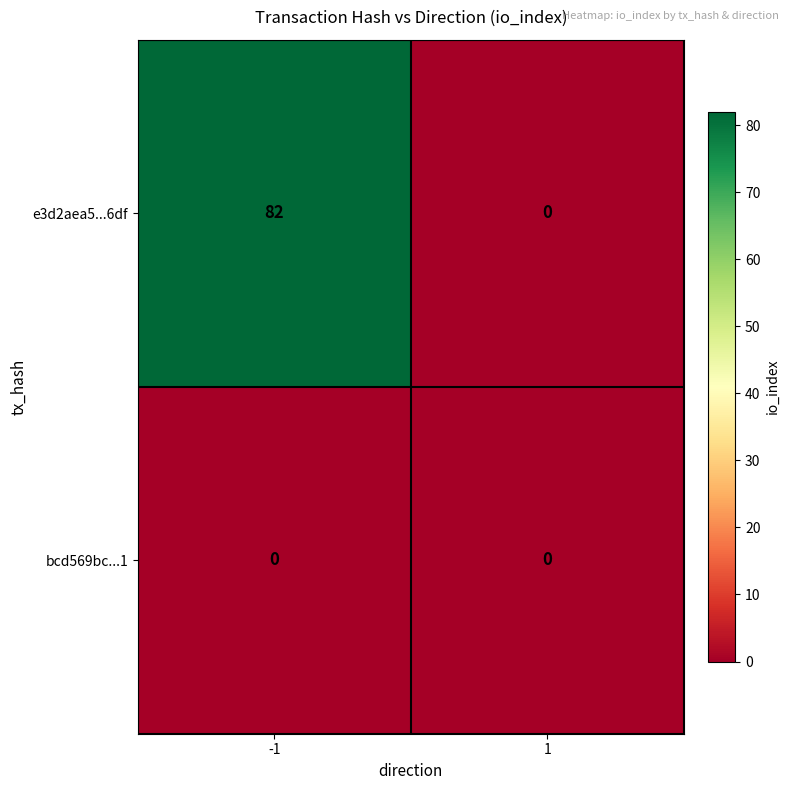

Which series has the largest total across all categories?

e3d2aea5...6df